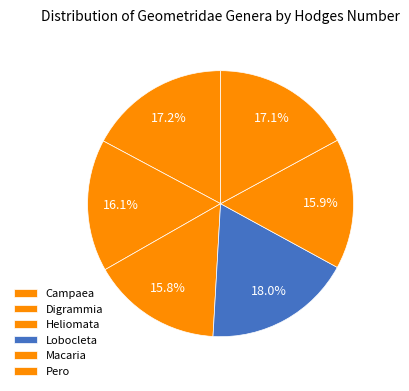

What is the ratio of the value at Macaria to the value at Pero?

0.9